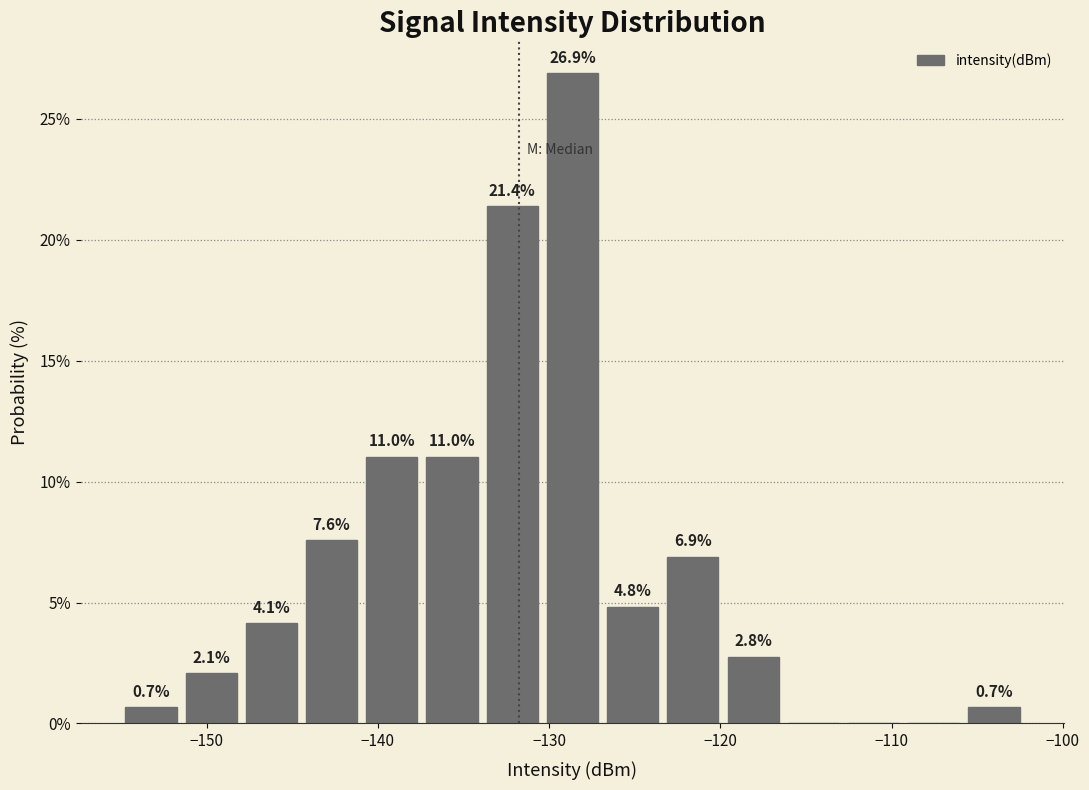

Around what value on the x-axis is the tallest bar? Give the approximate position of its centre, as read against the axis.

-129